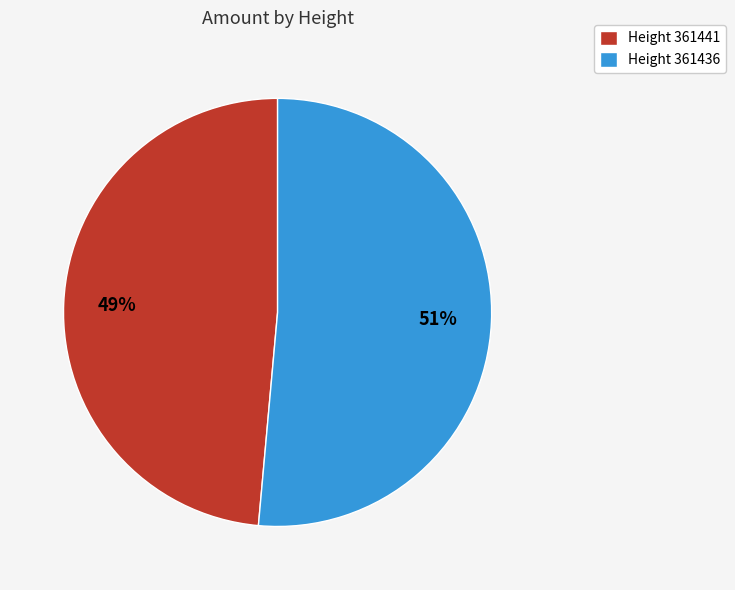

Which has a higher value, Height 361436 or Height 361441?

Height 361436